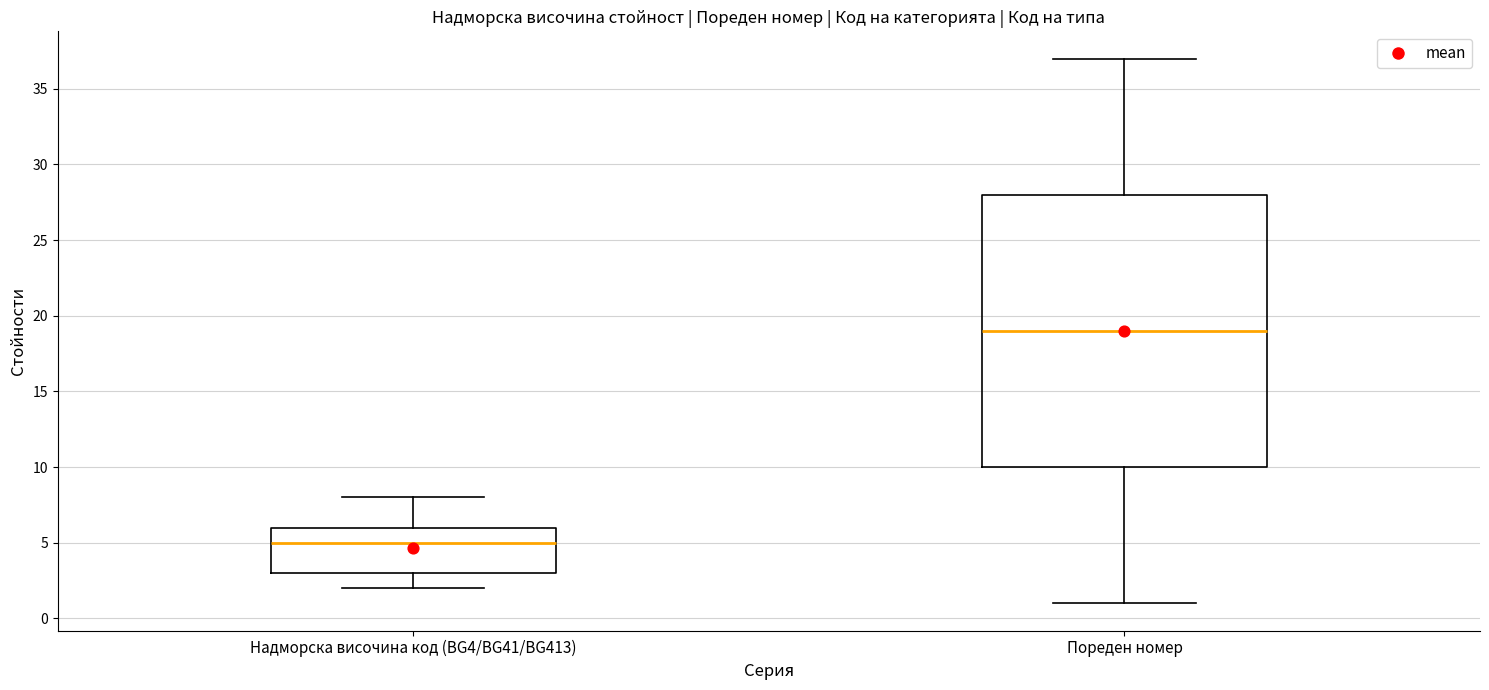

Reading left to right, read every box against the y-axis: the position of its median line, the range the box covers, and the ends of its whiskers. The values are not printed on the chart, so give them approximately, as read against the axis.

Надморска височина код (BG4/BG41/BG413): median 5, box 3 to 6, whiskers 2 to 8
Пореден номер: median 19, box 10 to 28, whiskers 1 to 37